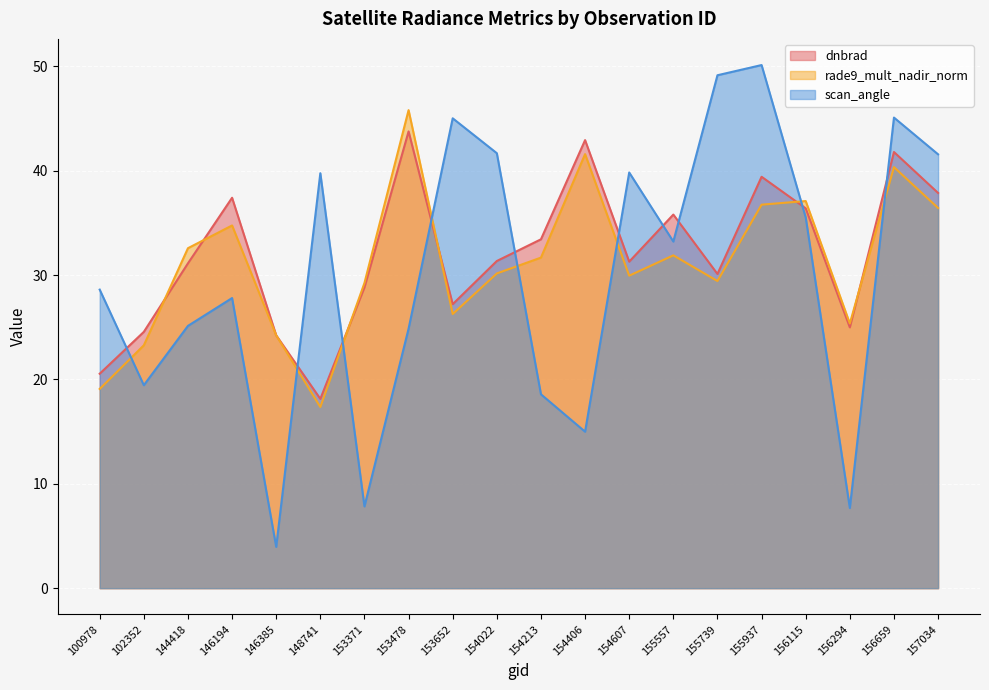

What is the sum of the dnbrad values at 153652 and 144418?

58.3